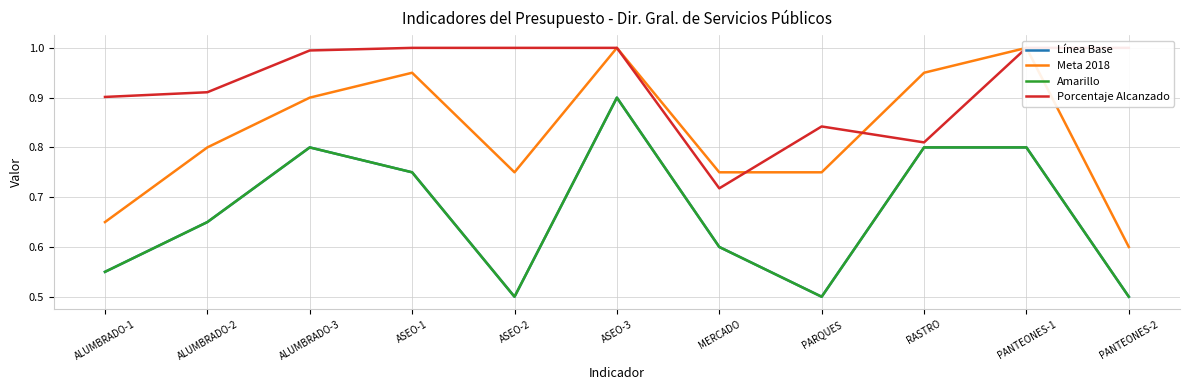

At how many categories does at least one series exceed 0?

11